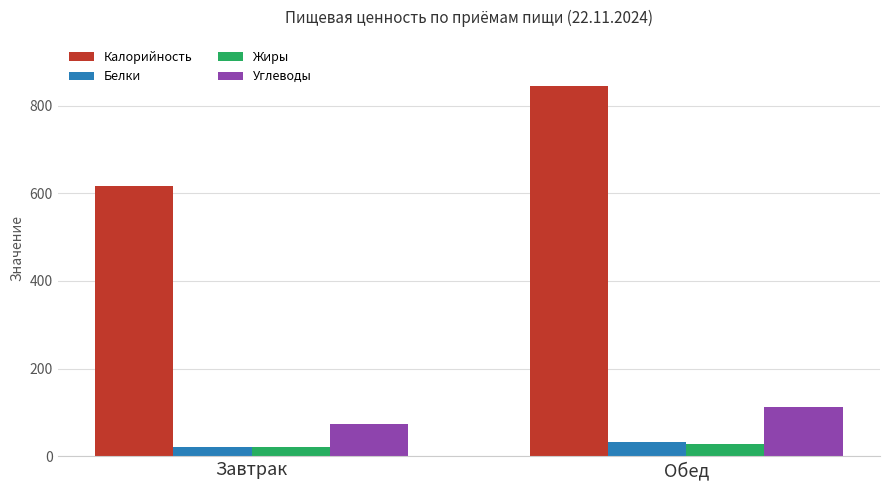

What is the total value across all series at Обед?

1018.1